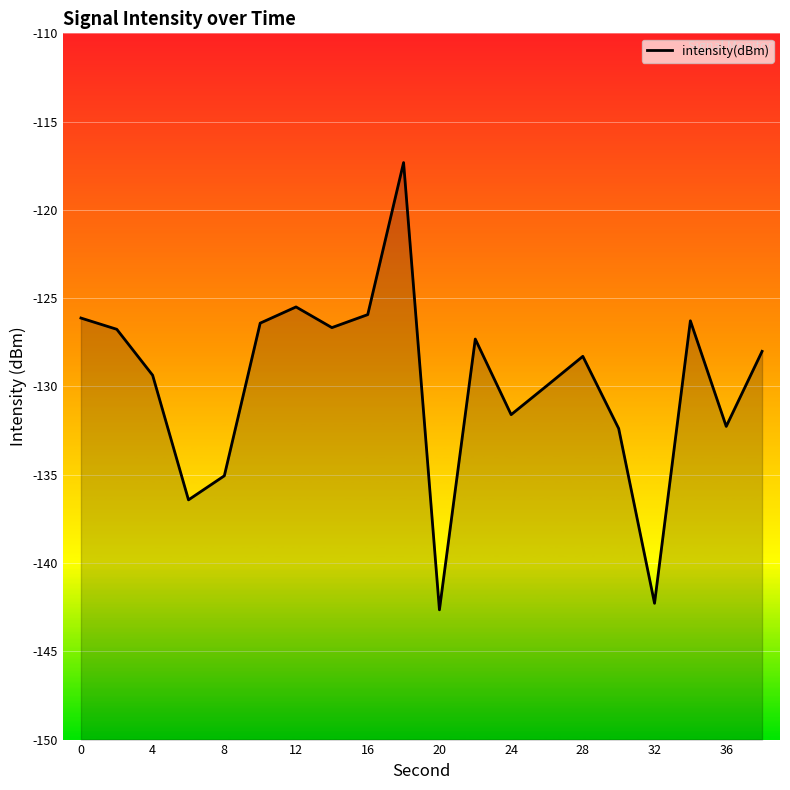

What is the smallest value displayed?

-142.7